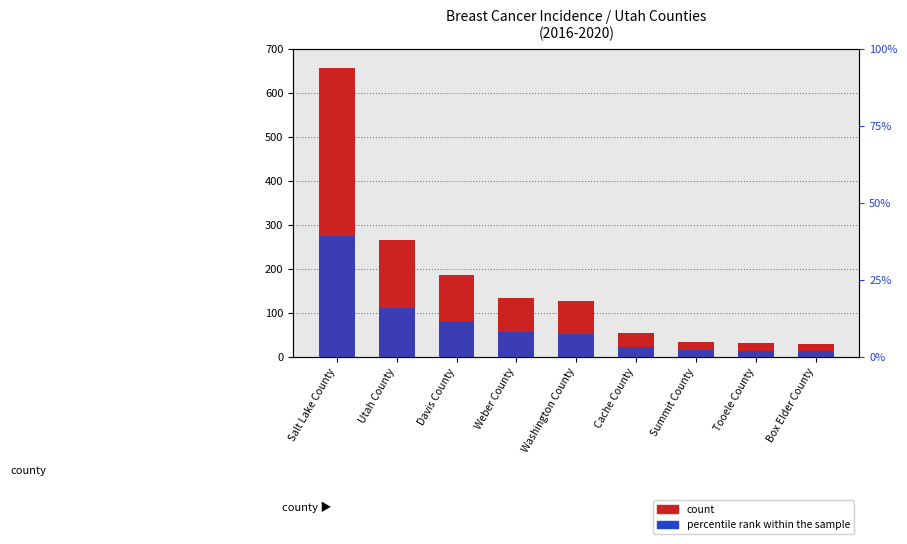

The count series shows 53.0 at Cache County. True or false?

True